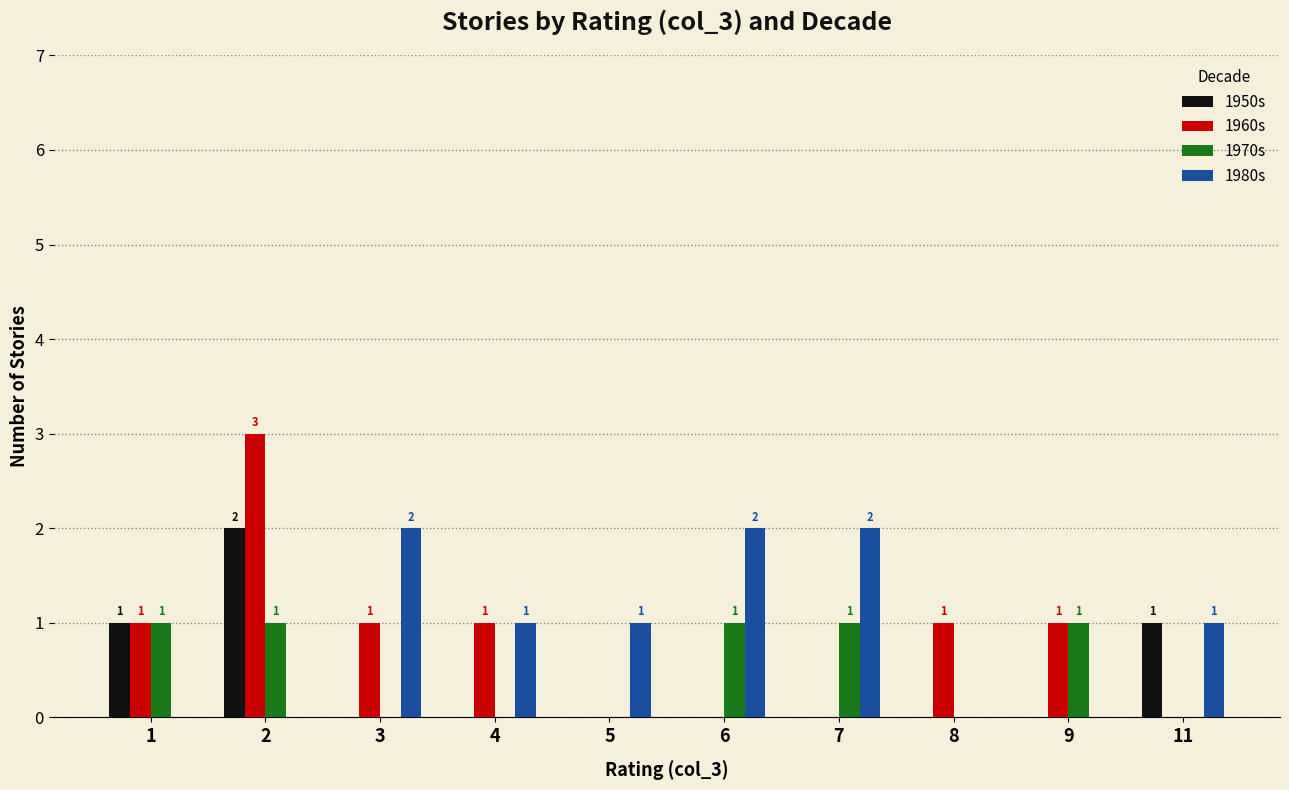

How many 1960s values are between 0 and 1?

9